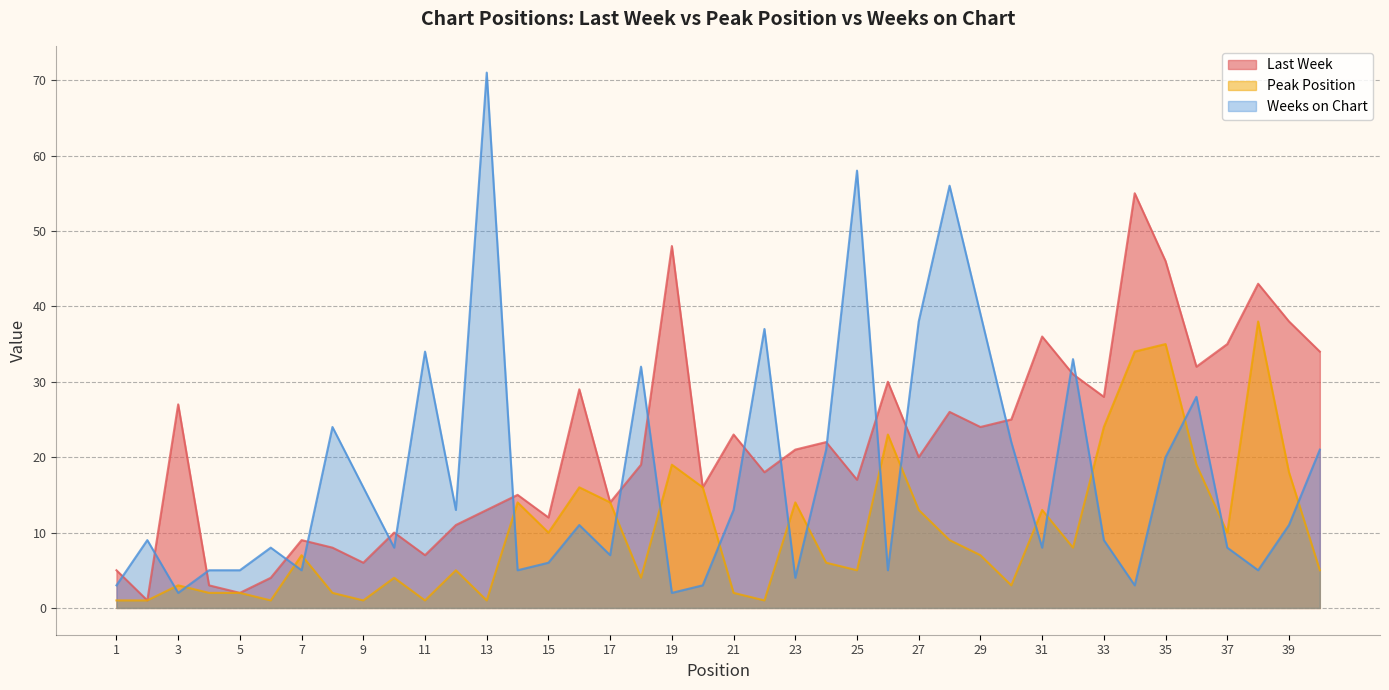

How many interior local valleys does the Peak Position series have?

11